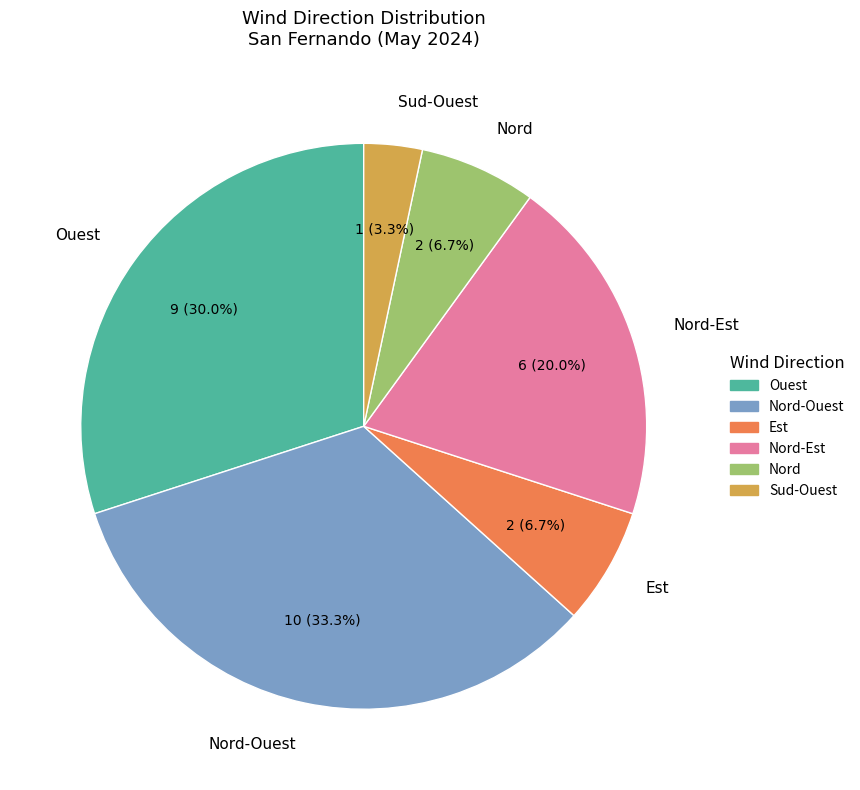

Is it true that Nord is 17% of the pie?

False